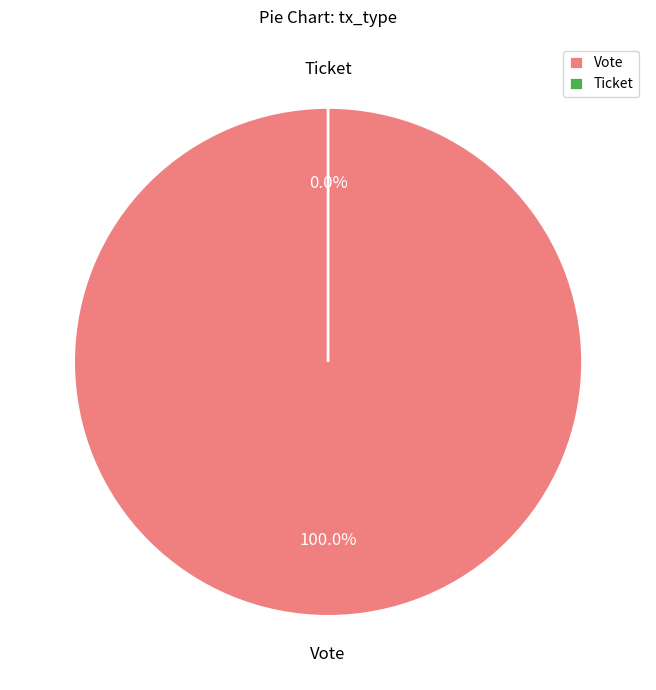

To the nearest percent, what percentage of the pie is Vote?

100%